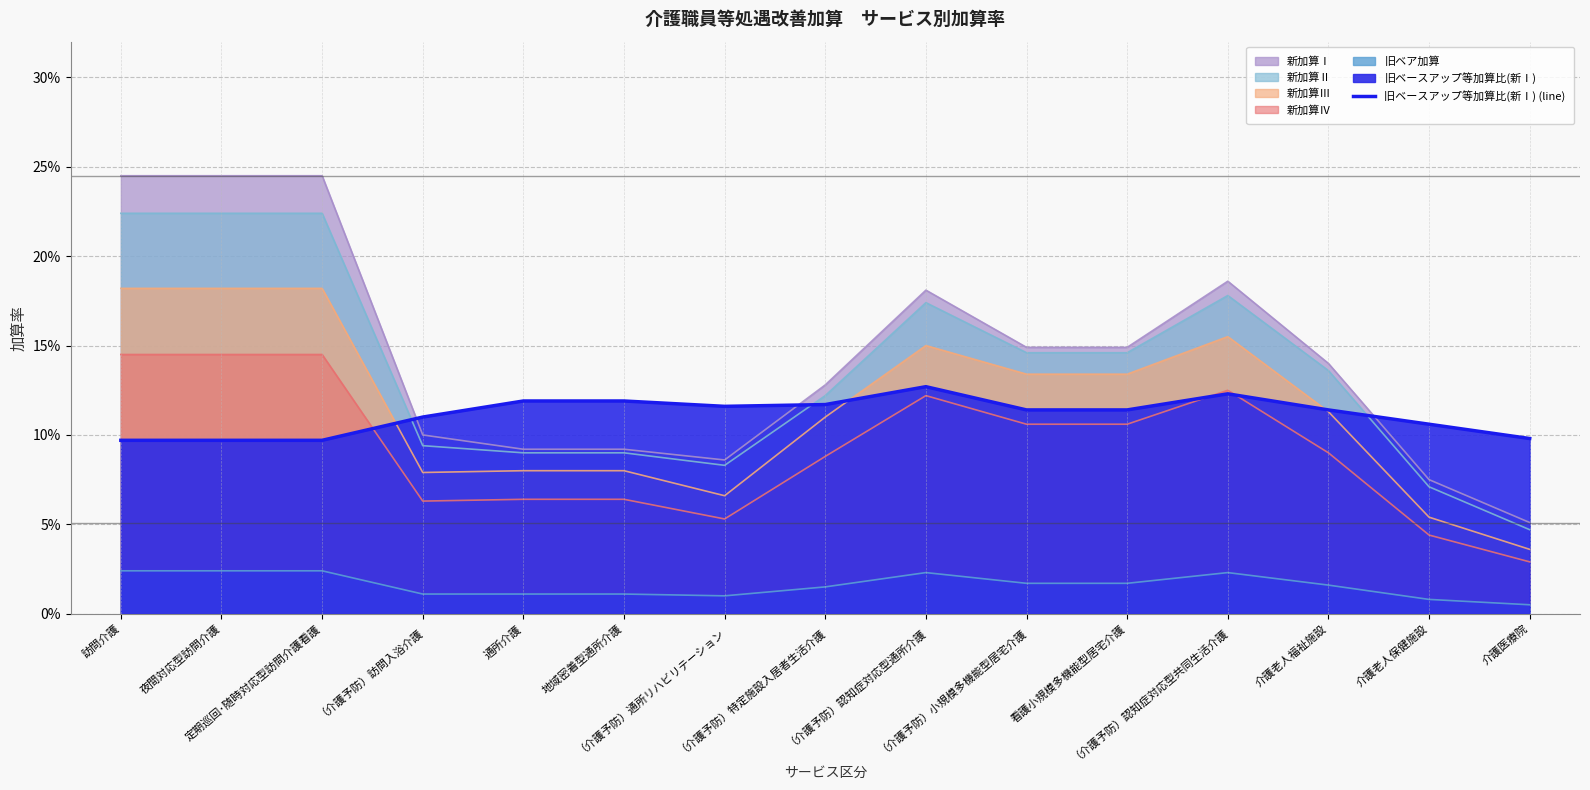

True or false: the data has more than 1 interior local peaks.

True